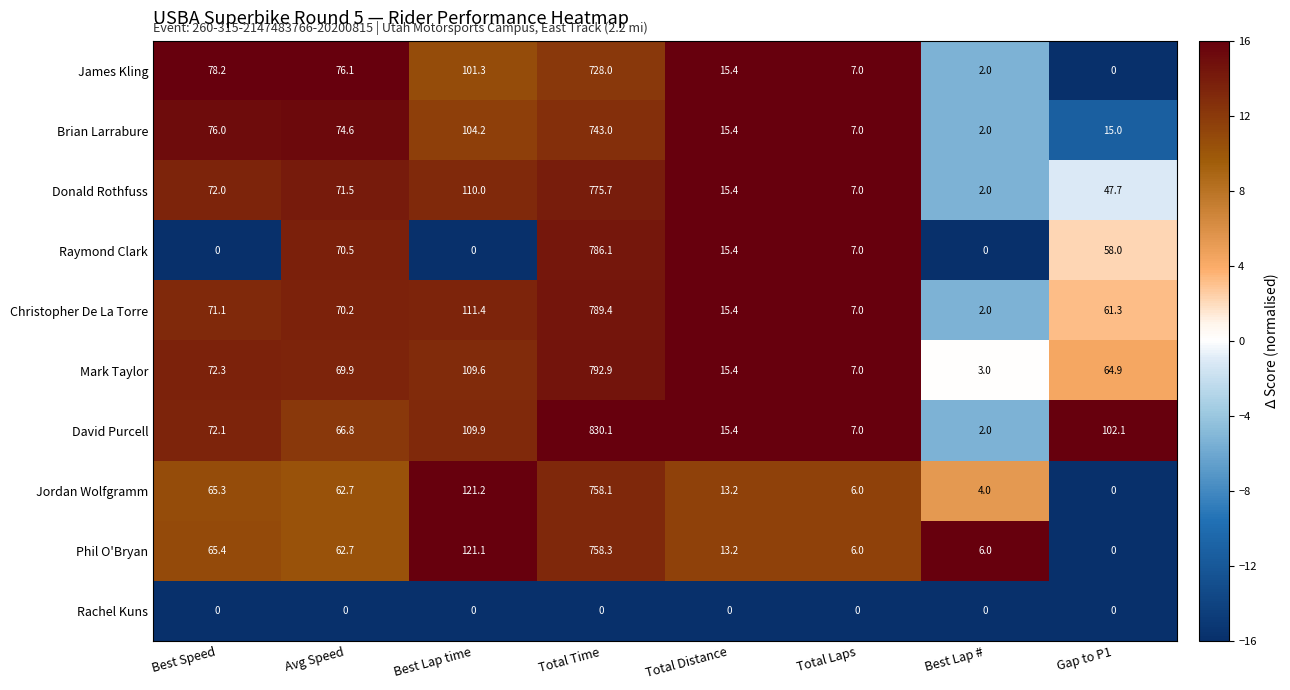

Is it true that Christopher De La Torre equals 7.0 at Total Laps?

True